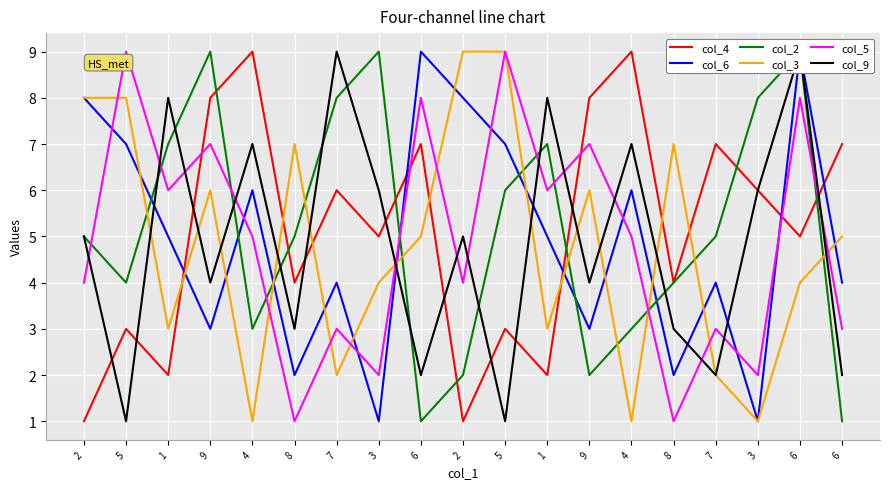

True or false: col_4 has more than 0 interior local peaks.

True